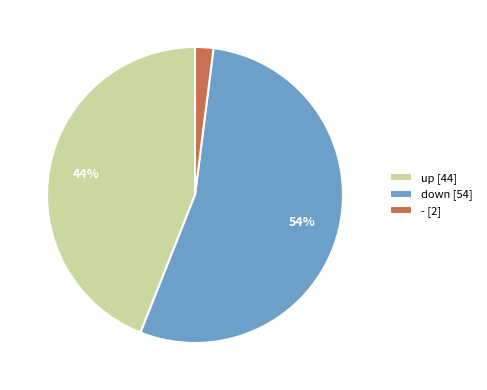

Is it true that up is 44% of the pie?

True